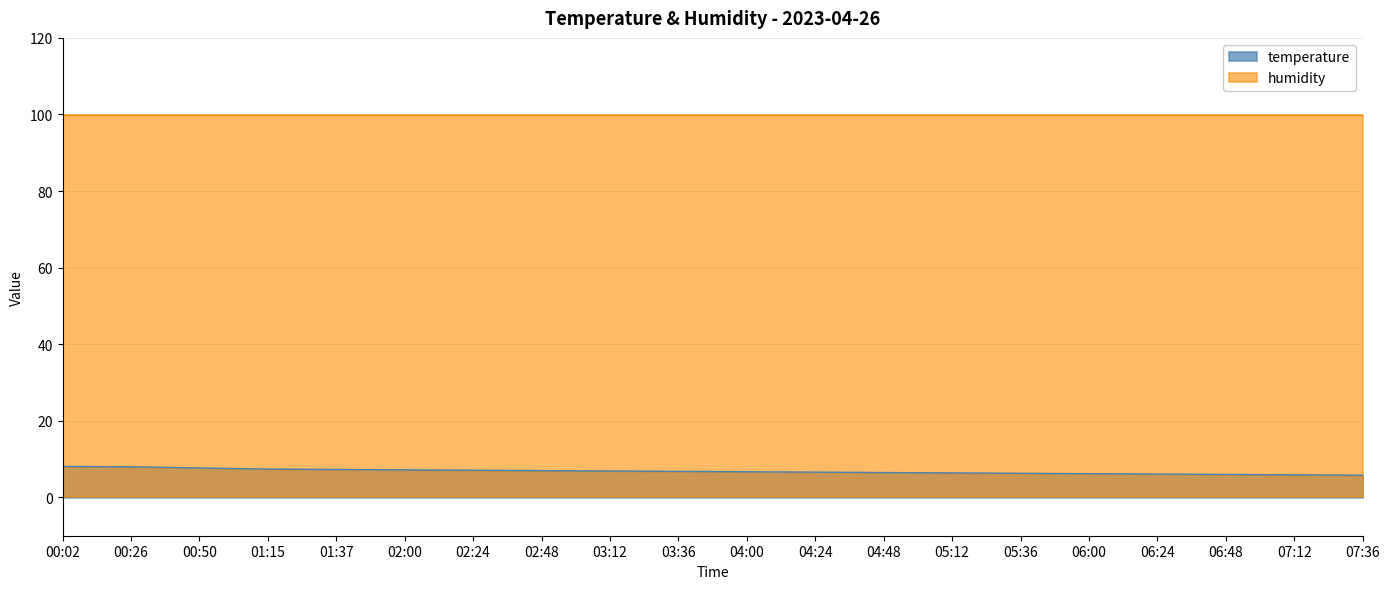

How many lines are shown in the chart?

2